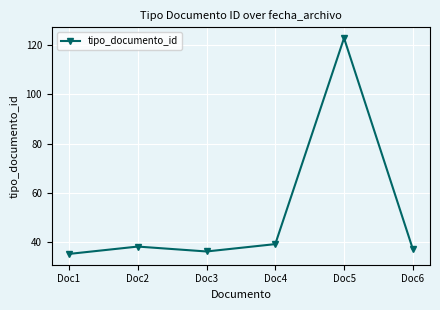

The value at Doc2 is 55. True or false?

False